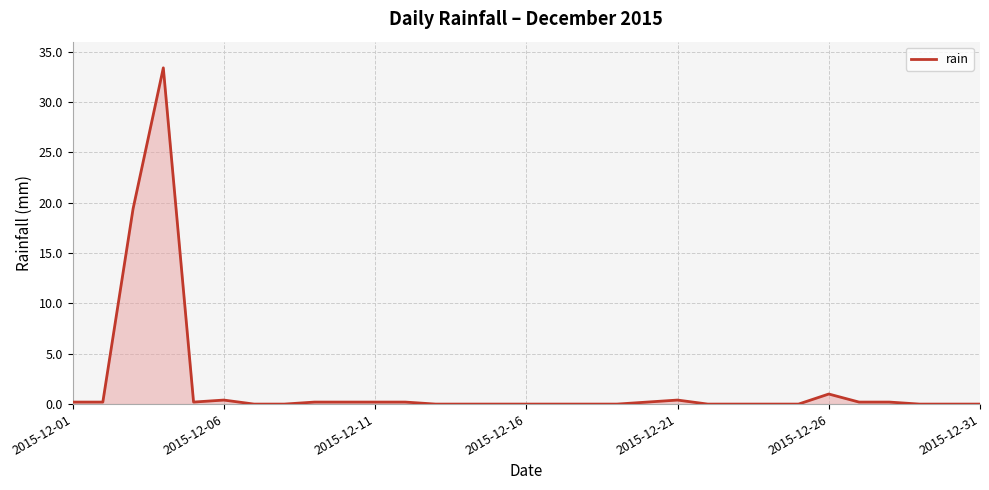

What is the difference between the maximum and minimum values?

33.4